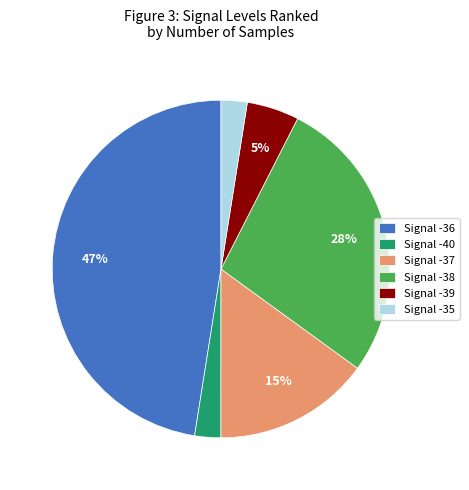

Do Signal -35 and Signal -40 together represent more than half of the pie?

No